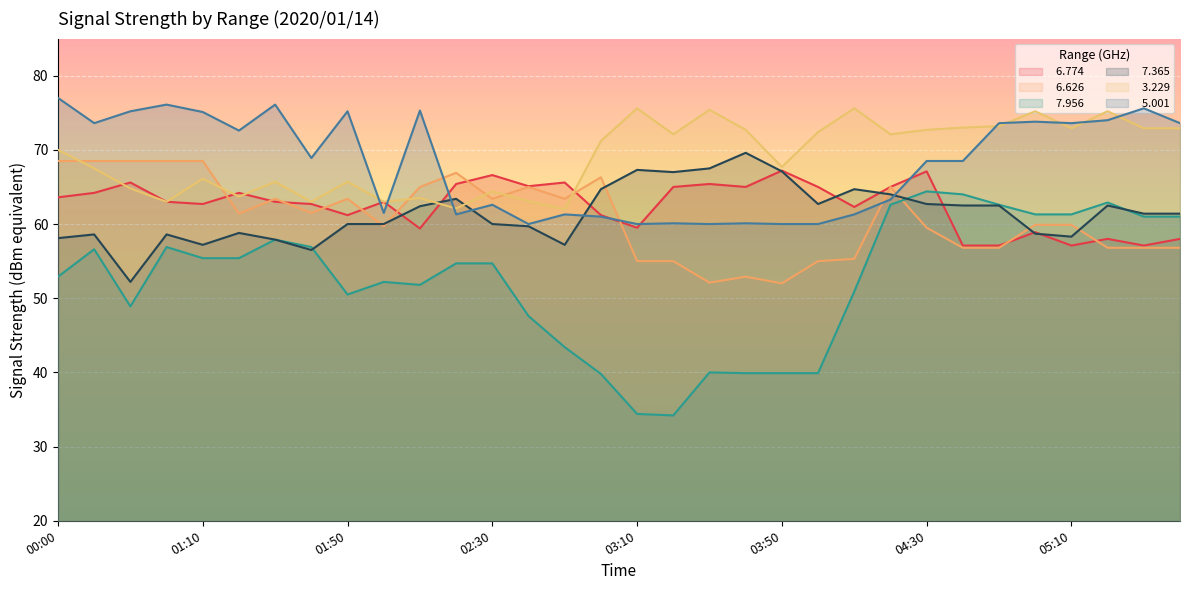

Is the value of   7.365 at 04:30 greater than the value of   6.774 at 03:00?

Yes